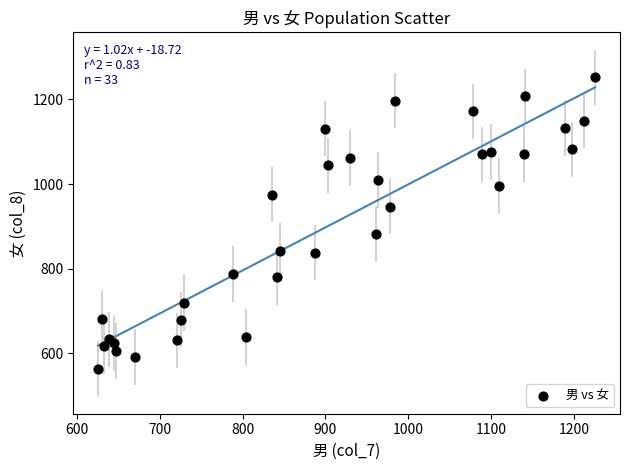

What Y value in the scatter plot is closest to 908?

883